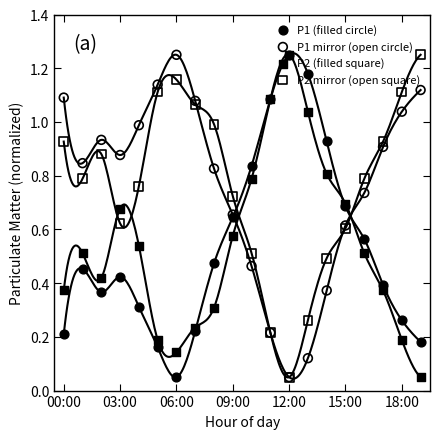

At how many categories does at least one series exceed 0?

20